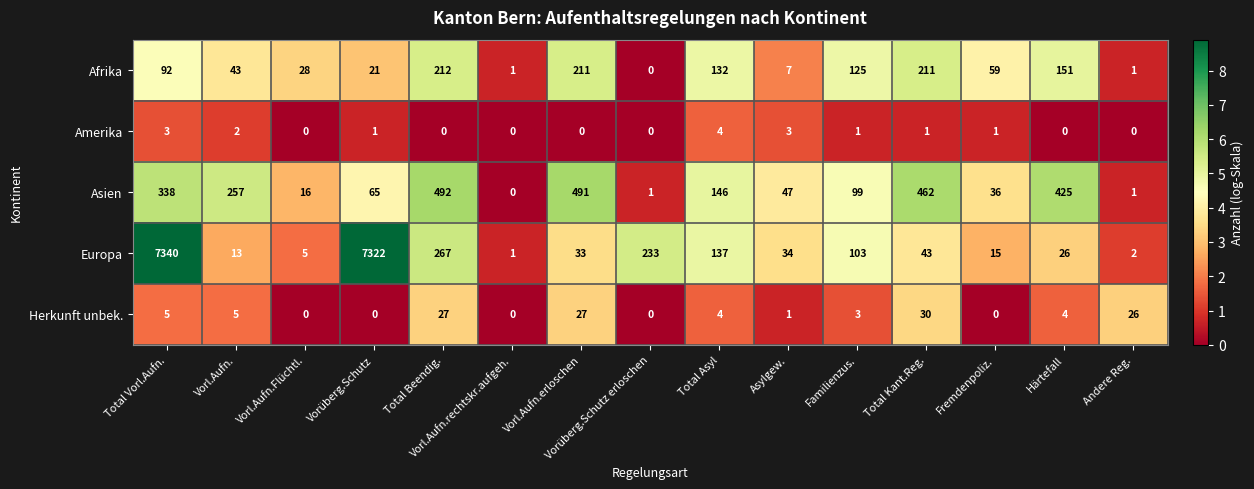

What is the average value of the Afrika series?

86